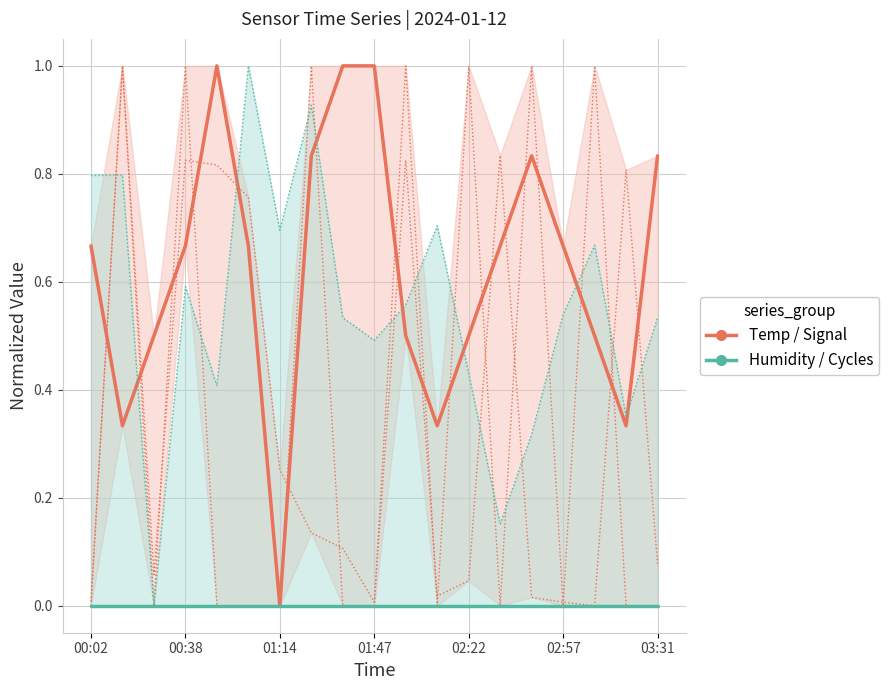

Which series has the largest total across all categories?

Temp